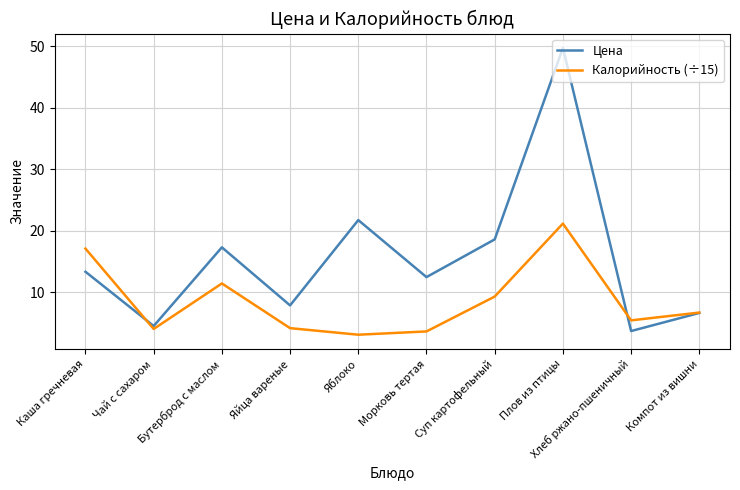

What position from the right is Чай с сахаром?

9